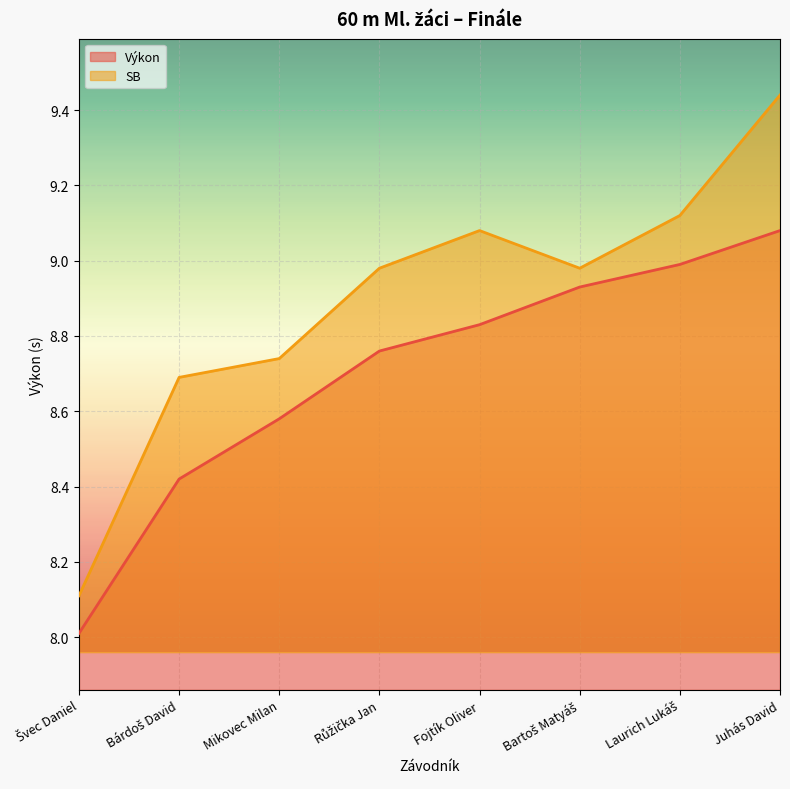

True or false: Výkon has a value of 9.1 at Juhás David.

True